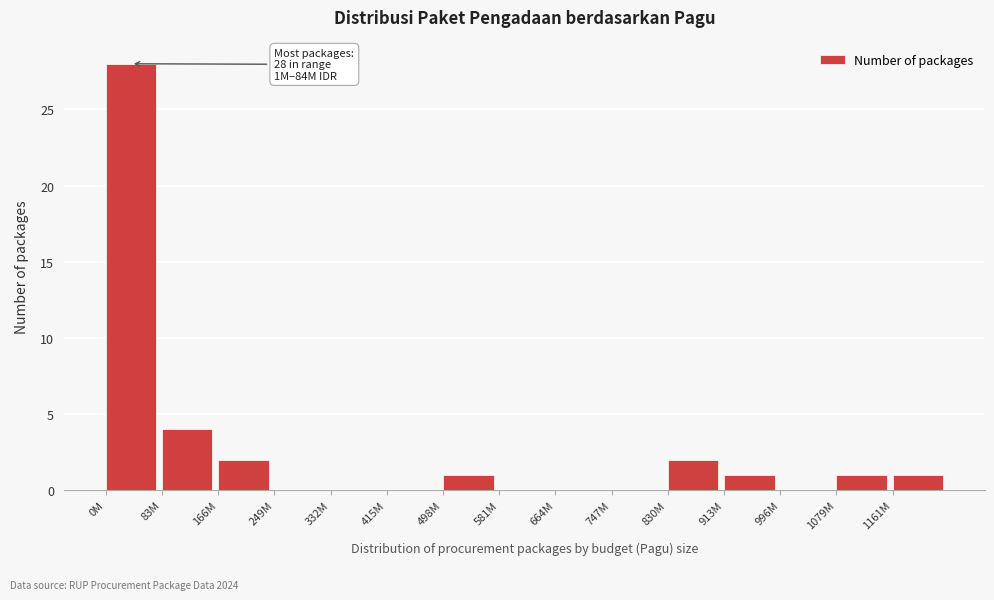

Reading left to right, extract all data points from this chart.

0M=28	83M=4	166M=2	249M=0	332M=0	415M=0	498M=1	581M=0	664M=0	747M=0	830M=2	913M=1	996M=0	1079M=1	1161M=1